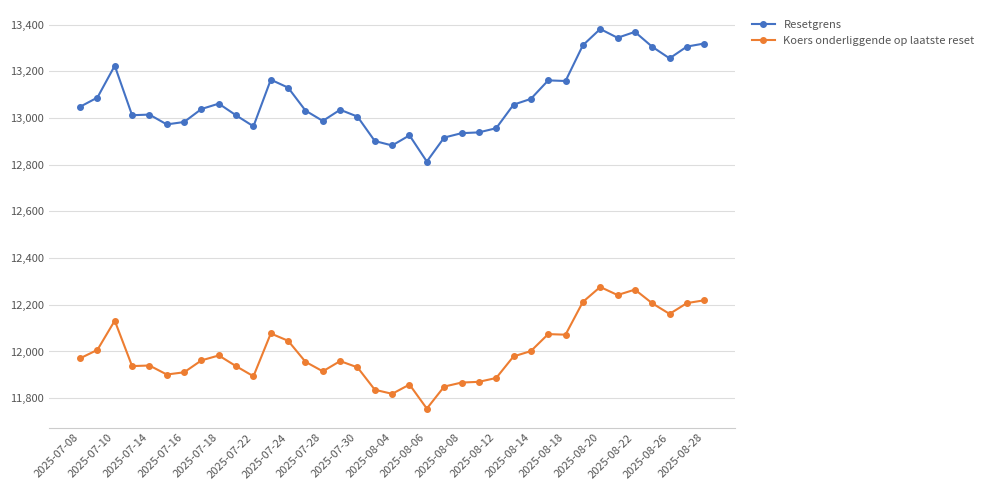

How many data points in Koers onderliggende op laatste reset are above 11961?

19